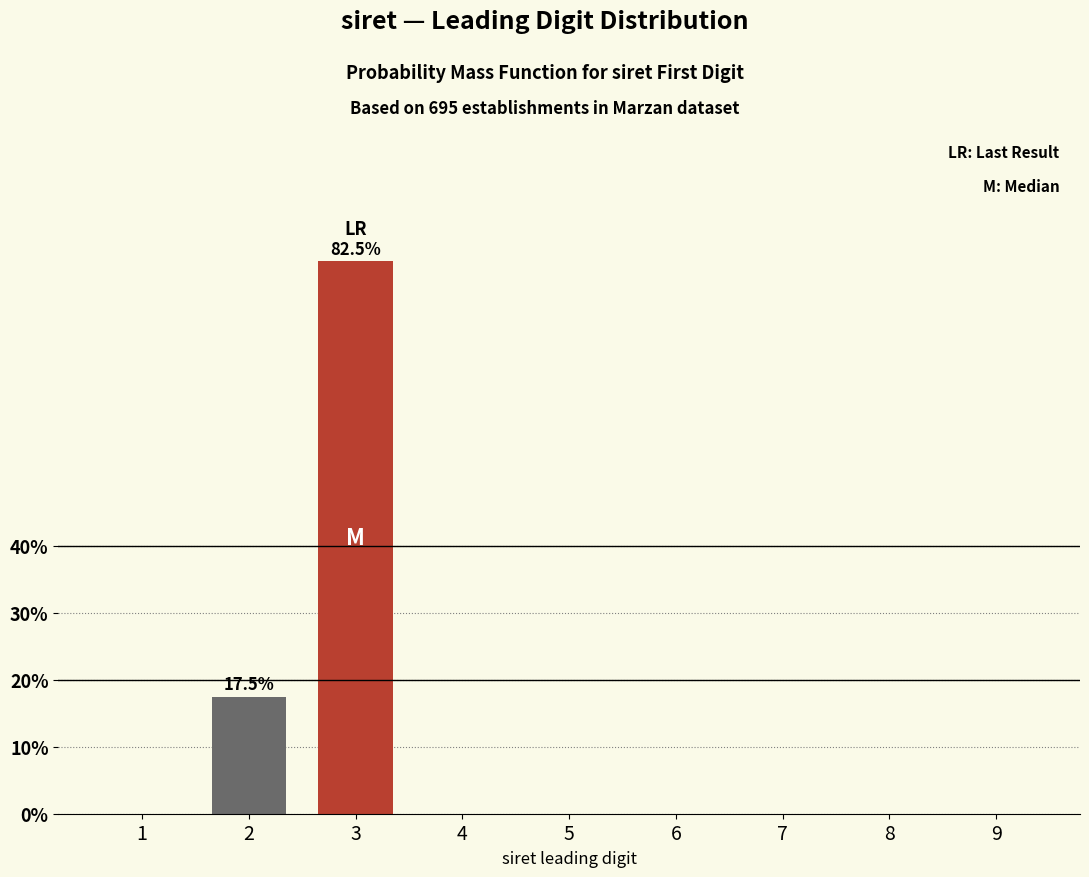

Reading right to left, what are all the values shown in this chart?

9=0.0	8=0.0	7=0.0	6=0.0	5=0.0	4=0.0	3=82.5	2=17.5	1=0.0